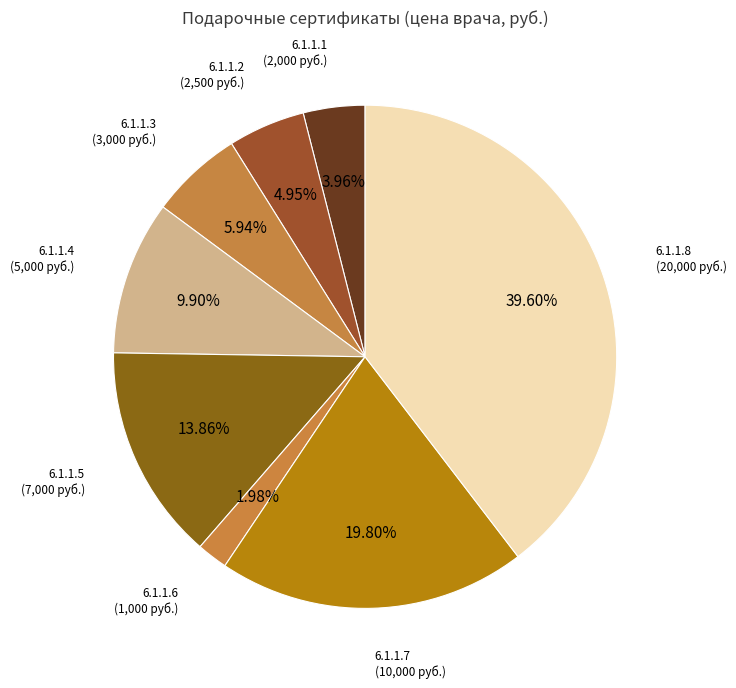

Rank the categories by value from highest to lowest.

6.1.1.8, 6.1.1.7, 6.1.1.5, 6.1.1.4, 6.1.1.3, 6.1.1.2, 6.1.1.1, 6.1.1.6